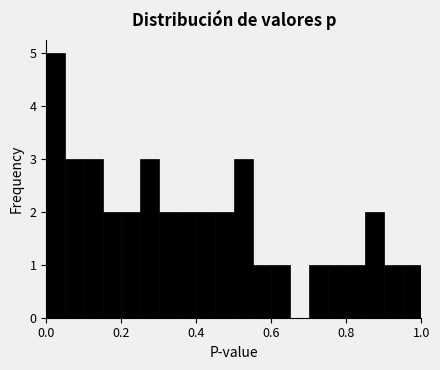

Around what value on the x-axis is the tallest bar? Give the approximate position of its centre, as read against the axis.

0.02